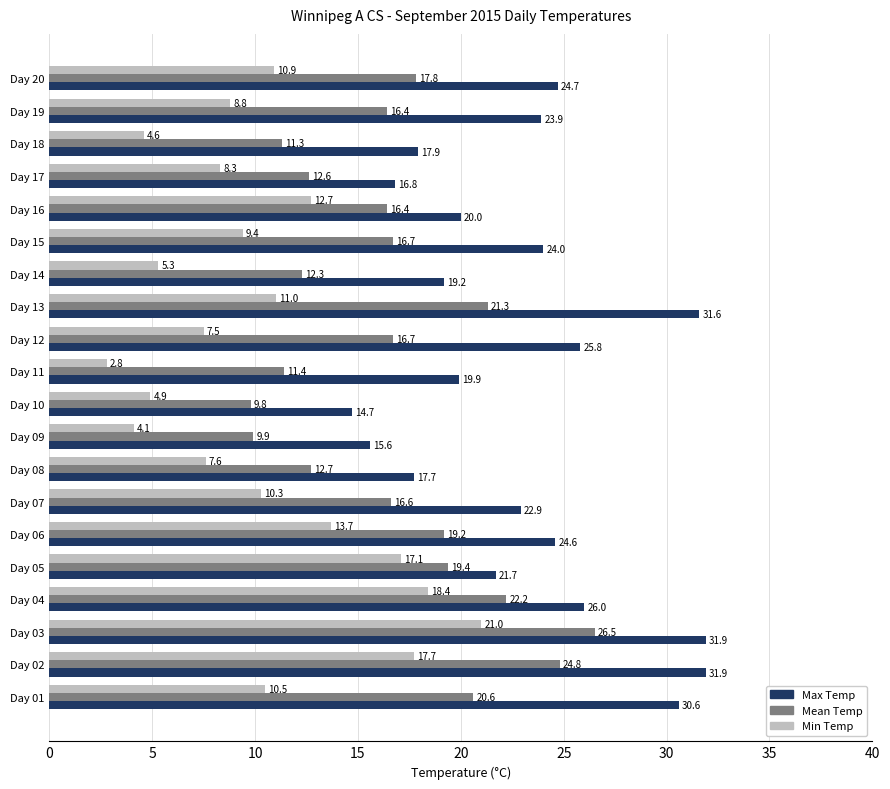

Which series has the largest total across all categories?

Max Temp